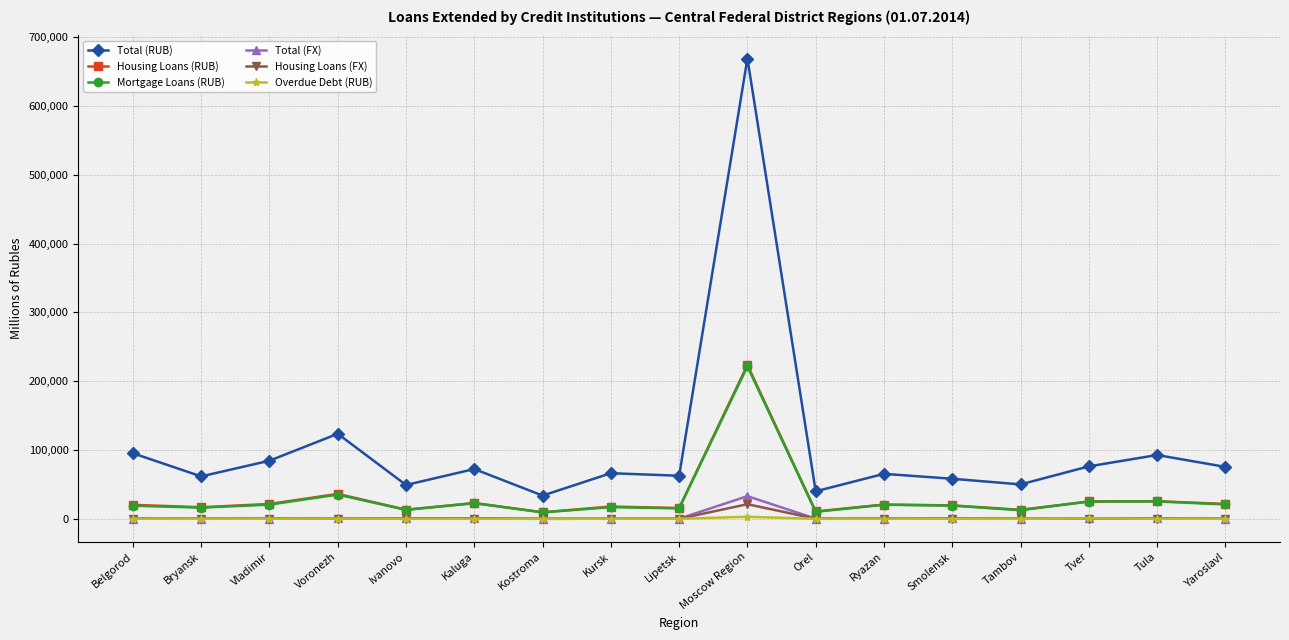

True or false: Housing Loans (RUB) has more than 1 points higher than both neighbors.

True